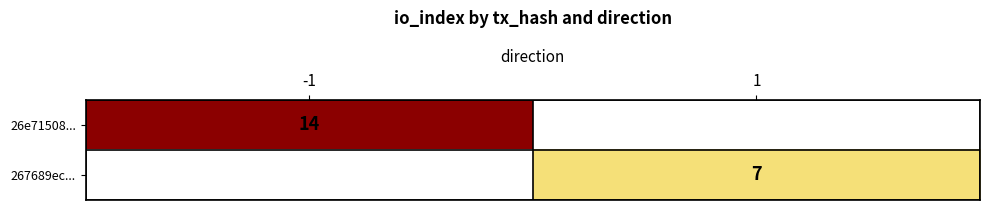

Count the number of data series in this chart.

2